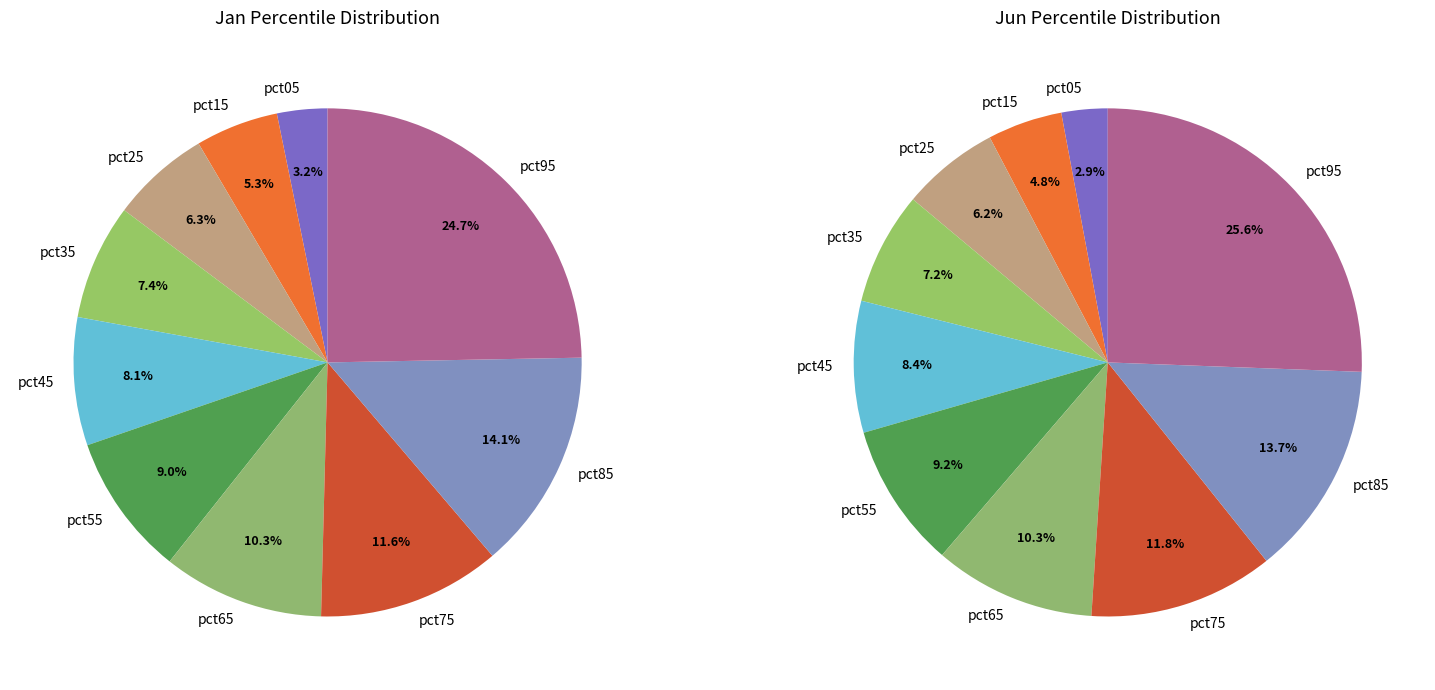

What percentage is the 9 slice, to the nearest percent?

25%